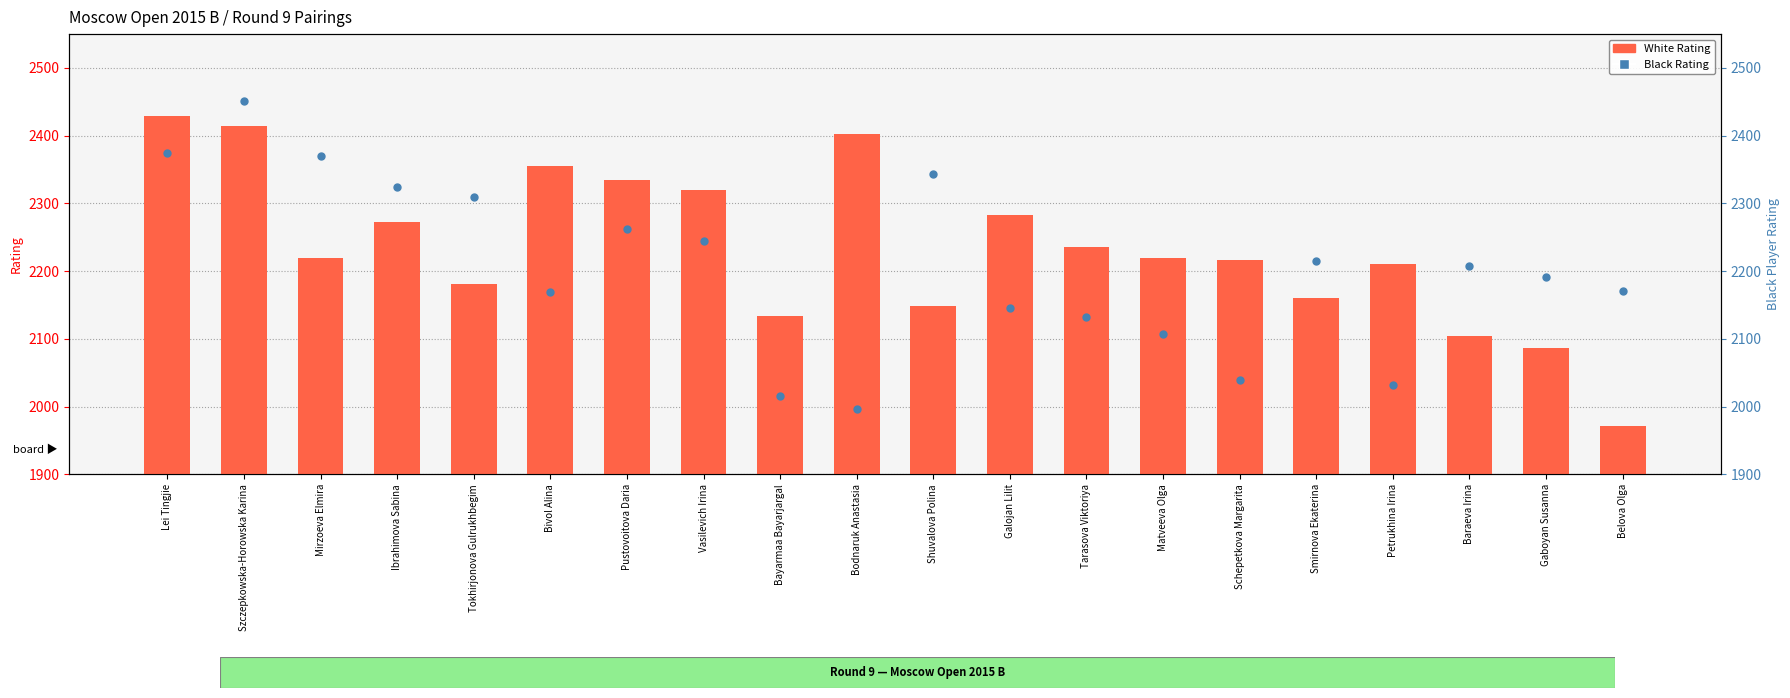

What is the total value across all series at Smirnova Ekaterina?

4376